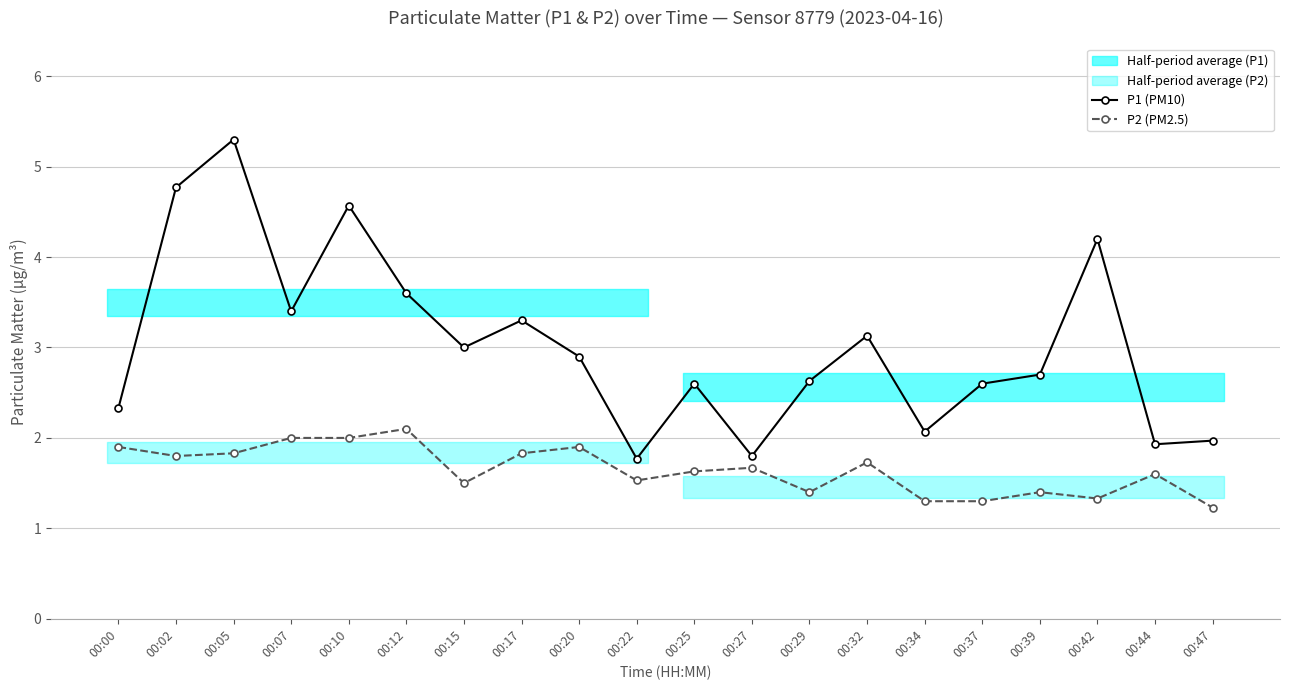

In P2 (PM2.5), how many points are lower than both neighbors (excluding endpoints)?

5